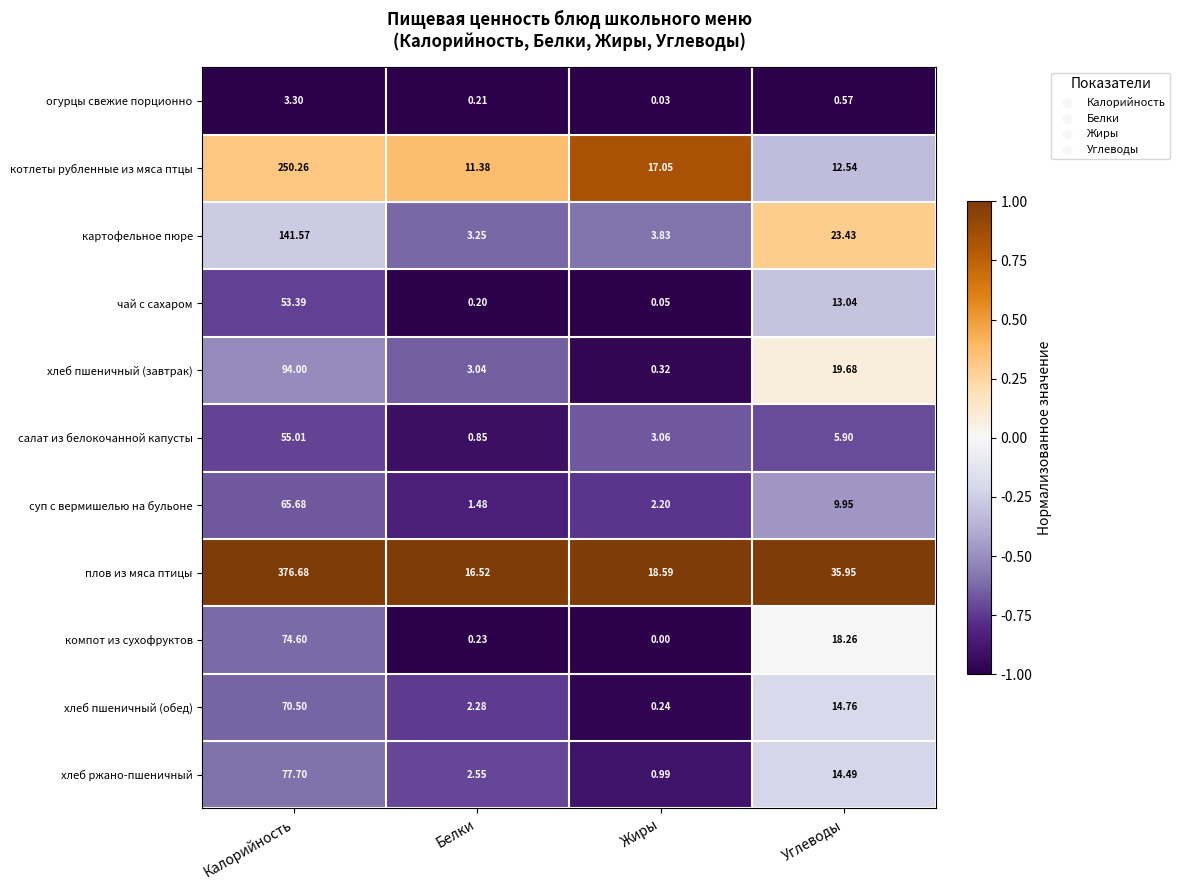

At Углеводы, list the series in order from smallest to largest.

огурцы свежие порционно, салат из белокочанной капусты, суп с вермишелью на бульоне, котлеты рубленные из мяса птцы, чай с сахаром, хлеб ржано-пшеничный, хлеб пшеничный (обед), компот из сухофруктов, хлеб пшеничный (завтрак), картофельное пюре, плов из мяса птицы